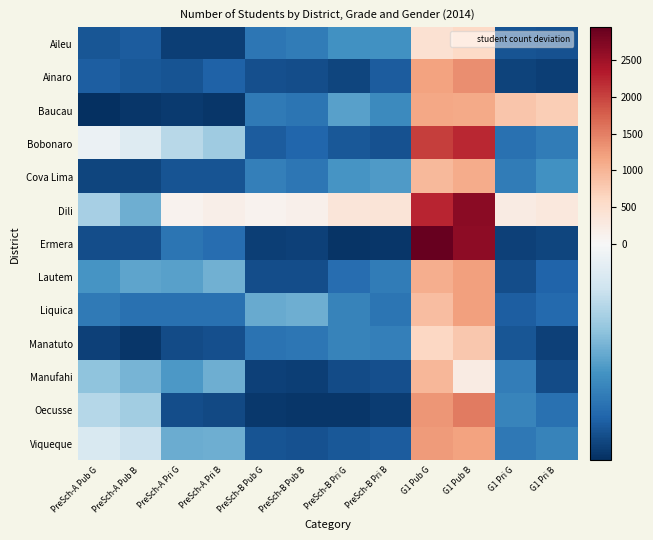

Reading right to left, extract all data points from this chart.

Aileu: G1 Pri B=-375.2	G1 Pri G=-369.2	G1 Pub B=582.8	G1 Pub G=449.8	PreSch-B Pri B=-259.2	PreSch-B Pri G=-259.2	PreSch-B Pub B=-299.2	PreSch-B Pub G=-309.2	PreSch-A Pri B=-405.2	PreSch-A Pri G=-405.2	PreSch-A Pub B=-358.2	PreSch-A Pub G=-366.2
Ainaro: G1 Pri B=-405.2	G1 Pri G=-398.2	G1 Pub B=1372.8	G1 Pub G=1188.8	PreSch-B Pri B=-357.2	PreSch-B Pri G=-393.2	PreSch-B Pub B=-380.2	PreSch-B Pub G=-377.2	PreSch-A Pri B=-348.2	PreSch-A Pri G=-370.2	PreSch-A Pub B=-365.2	PreSch-A Pub G=-353.2
Baucau: G1 Pri B=721.8	G1 Pri G=827.8	G1 Pub B=1127.8	G1 Pub G=1130.8	PreSch-B Pri B=-274.2	PreSch-B Pri G=-233.2	PreSch-B Pub B=-314.2	PreSch-B Pub G=-304.2	PreSch-A Pri B=-417.2	PreSch-A Pri G=-409.2	PreSch-A Pub B=-417.2	PreSch-A Pub G=-429.2
Bobonaro: G1 Pri B=-300.2	G1 Pri G=-321.2	G1 Pub B=2227.8	G1 Pub G=2029.8	PreSch-B Pri B=-372.2	PreSch-B Pri G=-364.2	PreSch-B Pub B=-340.2	PreSch-B Pub G=-358.2	PreSch-A Pri B=-152.2	PreSch-A Pri G=-118.2	PreSch-A Pub B=-56.2	PreSch-A Pub G=-26.2
Cova Lima: G1 Pri B=-261.2	G1 Pri G=-299.2	G1 Pub B=1099.8	G1 Pub G=966.8	PreSch-B Pri B=-244.2	PreSch-B Pri G=-252.2	PreSch-B Pub B=-309.2	PreSch-B Pub G=-294.2	PreSch-A Pri B=-369.2	PreSch-A Pri G=-369.2	PreSch-A Pub B=-393.2	PreSch-A Pub G=-394.2
Dili: G1 Pri B=305.8	G1 Pri G=252.8	G1 Pub B=2650.8	G1 Pub G=2250.8	PreSch-B Pri B=382.8	PreSch-B Pri G=361.8	PreSch-B Pub B=142.8	PreSch-B Pub G=108.8	PreSch-A Pri B=161.8	PreSch-A Pri G=105.8	PreSch-A Pub B=-208.2	PreSch-A Pub G=-141.2
Ermera: G1 Pri B=-393.2	G1 Pri G=-401.2	G1 Pub B=2632.8	G1 Pub G=2947.8	PreSch-B Pri B=-416.2	PreSch-B Pri G=-421.2	PreSch-B Pub B=-402.2	PreSch-B Pub G=-404.2	PreSch-A Pri B=-328.2	PreSch-A Pri G=-314.2	PreSch-A Pub B=-380.2	PreSch-A Pub G=-381.2
Lautem: G1 Pri B=-342.2	G1 Pri G=-381.2	G1 Pub B=1208.8	G1 Pub G=1070.8	PreSch-B Pri B=-300.2	PreSch-B Pri G=-328.2	PreSch-B Pub B=-380.2	PreSch-B Pub G=-382.2	PreSch-A Pri B=-205.2	PreSch-A Pri G=-232.2	PreSch-A Pub B=-226.2	PreSch-A Pub G=-253.2
Liquica: G1 Pri B=-334.2	G1 Pri G=-352.2	G1 Pub B=1198.8	G1 Pub G=912.8	PreSch-B Pri B=-314.2	PreSch-B Pri G=-287.2	PreSch-B Pub B=-210.2	PreSch-B Pub G=-216.2	PreSch-A Pri B=-321.2	PreSch-A Pri G=-319.2	PreSch-A Pub B=-319.2	PreSch-A Pub G=-303.2
Manatuto: G1 Pri B=-399.2	G1 Pri G=-367.2	G1 Pub B=802.8	G1 Pub G=601.8	PreSch-B Pri B=-292.2	PreSch-B Pri G=-287.2	PreSch-B Pub B=-309.2	PreSch-B Pub G=-318.2	PreSch-A Pri B=-378.2	PreSch-A Pri G=-384.2	PreSch-A Pub B=-417.2	PreSch-A Pub G=-402.2
Manufahi: G1 Pri B=-384.2	G1 Pri G=-297.2	G1 Pub B=233.8	G1 Pub G=985.8	PreSch-B Pri B=-378.2	PreSch-B Pri G=-384.2	PreSch-B Pub B=-404.2	PreSch-B Pub G=-400.2	PreSch-A Pri B=-210.2	PreSch-A Pri G=-245.2	PreSch-A Pub B=-198.2	PreSch-A Pub G=-174.2
Oecusse: G1 Pri B=-320.2	G1 Pri G=-284.2	G1 Pub B=1521.8	G1 Pub G=1299.8	PreSch-B Pri B=-408.2	PreSch-B Pri G=-416.2	PreSch-B Pub B=-416.2	PreSch-B Pub G=-414.2	PreSch-A Pri B=-387.2	PreSch-A Pri G=-379.2	PreSch-A Pub B=-148.2	PreSch-A Pub G=-122.2
Viqueque: G1 Pri B=-286.2	G1 Pri G=-307.2	G1 Pub B=1190.8	G1 Pub G=1251.8	PreSch-B Pri B=-357.2	PreSch-B Pri G=-365.2	PreSch-B Pub B=-374.2	PreSch-B Pub G=-371.2	PreSch-A Pri B=-209.2	PreSch-A Pri G=-213.2	PreSch-A Pub B=-92.2	PreSch-A Pub G=-64.2